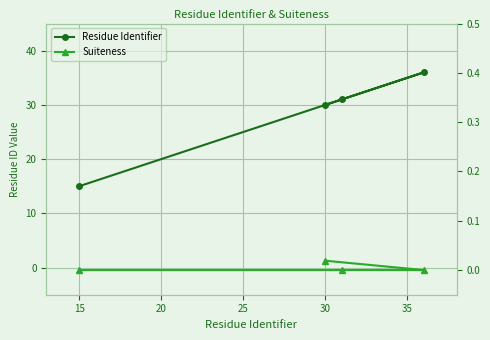

True or false: Residue Identifier has a value of 60.0 at 20.

False